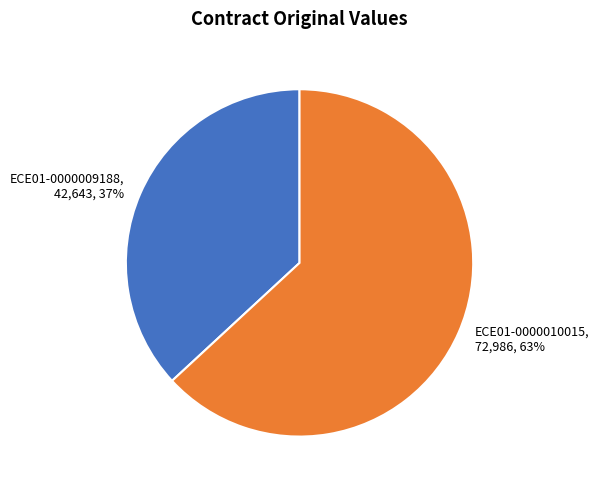

The ECE01-0000010015 slice represents 63% of the pie. True or false?

True